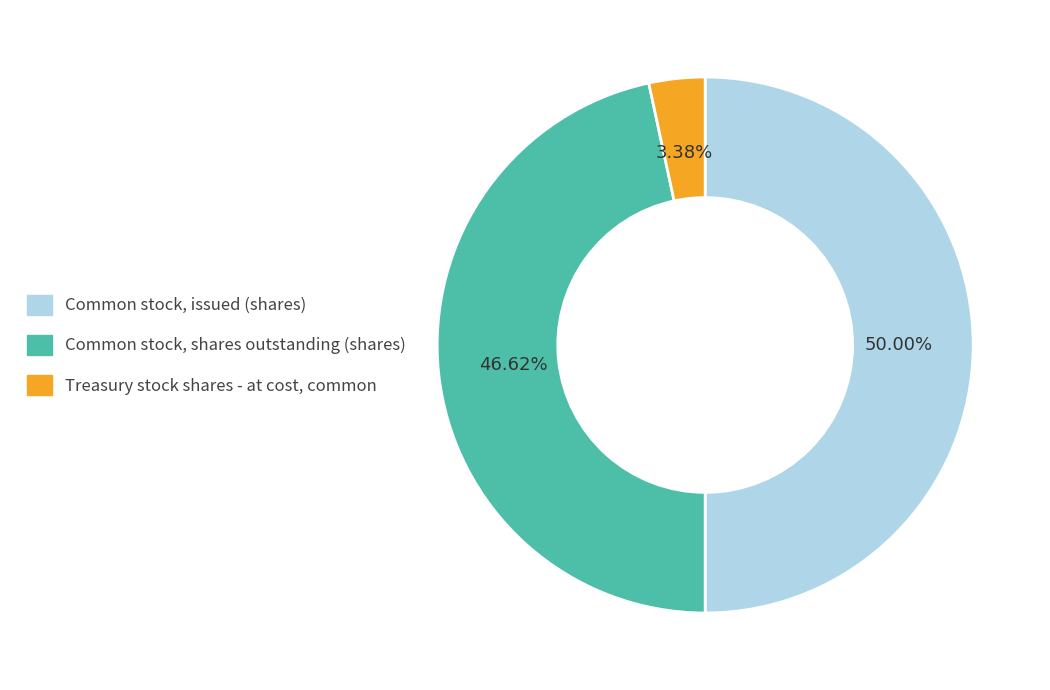

To the nearest percent, what is the combined percentage of Common stock, issued (shares) and Common stock, shares outstanding (shares)?

97%